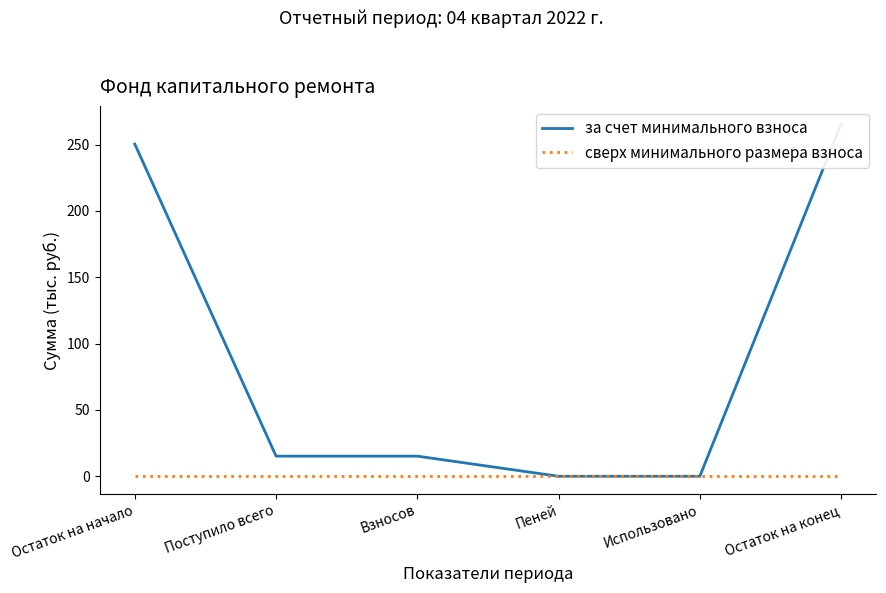

The за счет минимального взноса series shows -133.3 at Использовано. True or false?

False